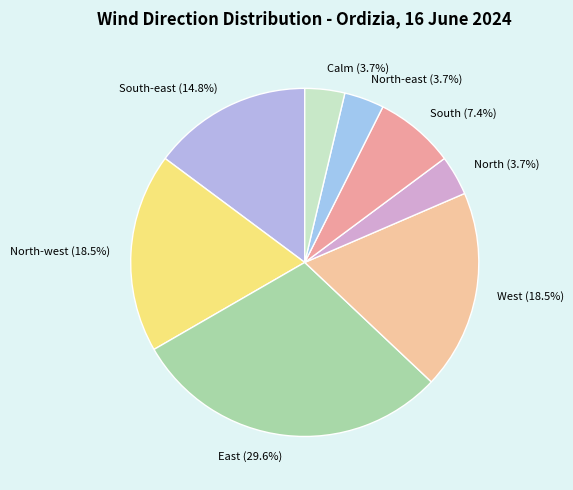

What is the largest slice in the pie chart?

East (29.6%)